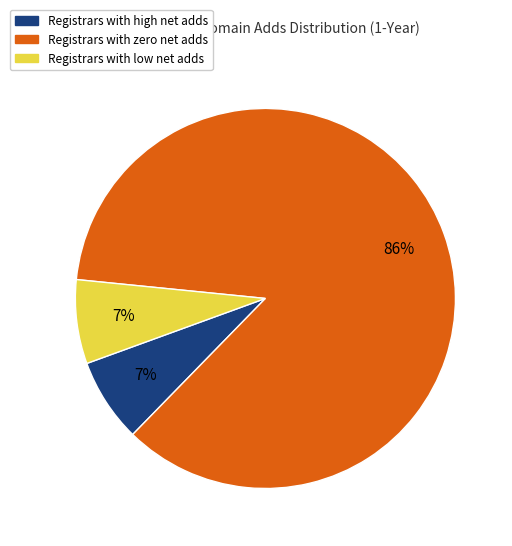

To the nearest percent, what is the difference between the largest and smallest slice percentages?

79%